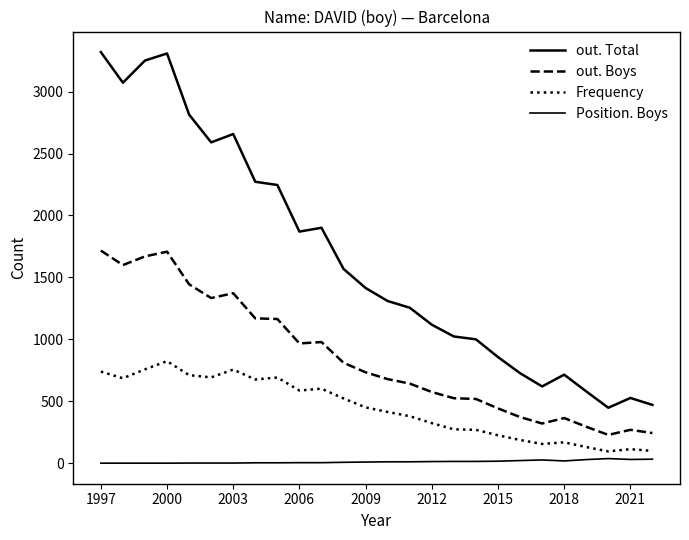

What is the greatest value displayed?

3318